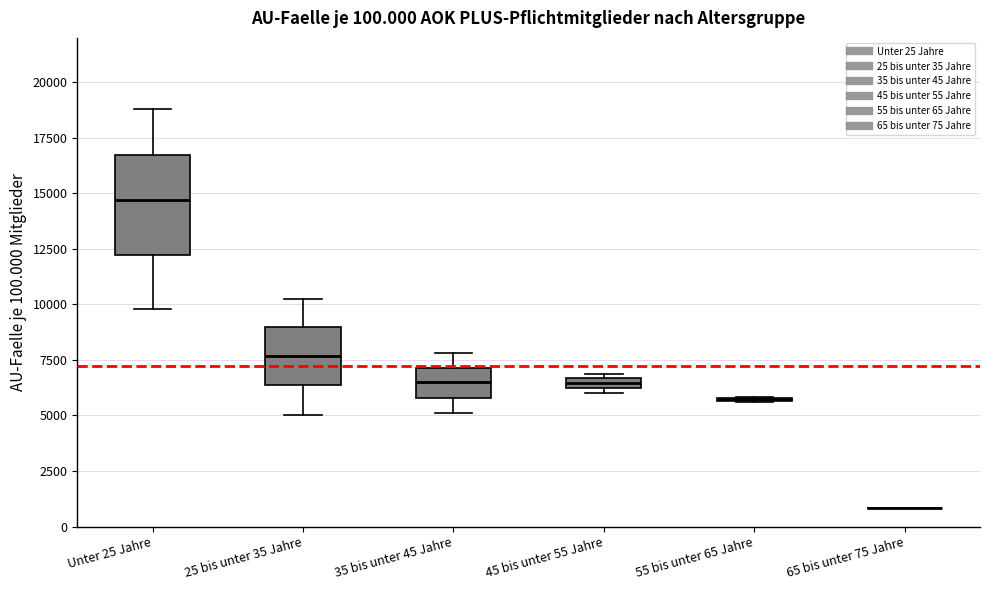

Which box is the tallest, from its lower edge to its upper edge?

Unter 25 Jahre